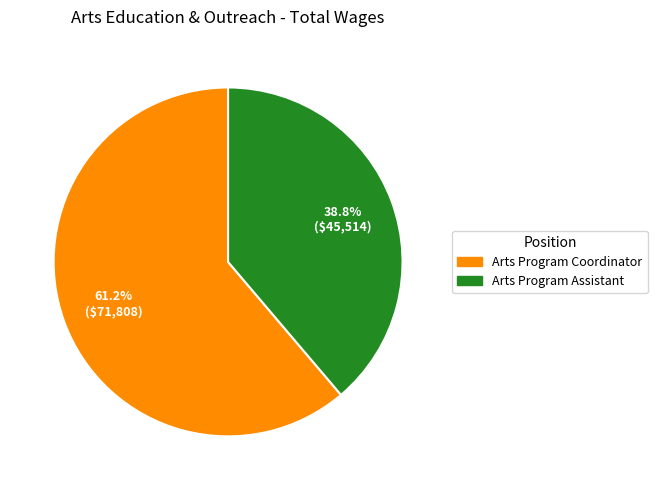

Is it true that Arts Program Assistant is 44% of the pie?

False